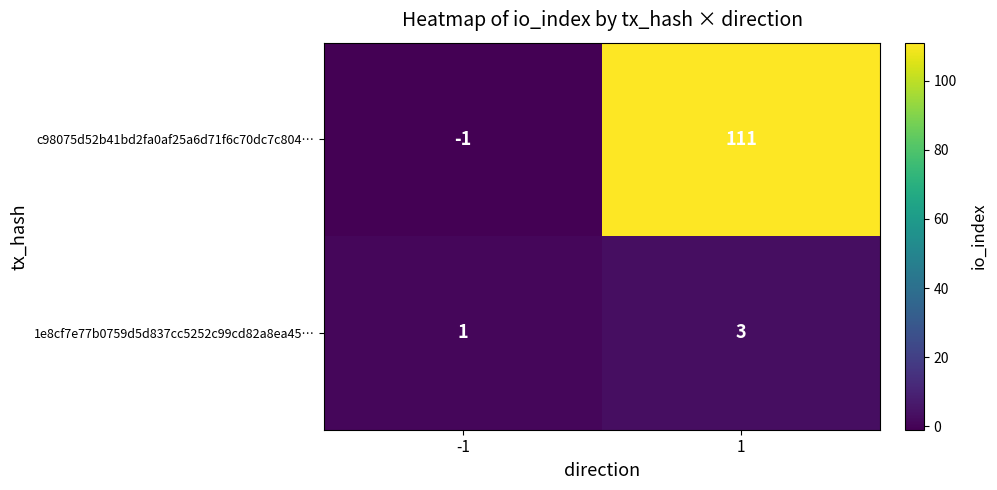

Which series has the largest total across all categories?

c98075d52b41bd2fa0af25a6d71f6c70dc7c804…